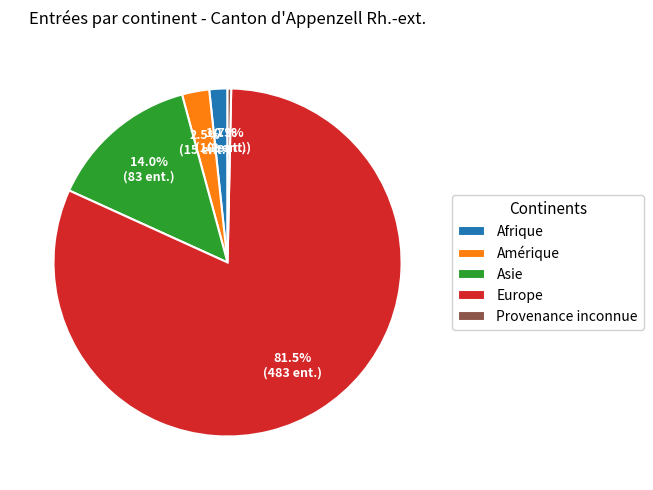

Rank the categories by value from highest to lowest.

Europe, Asie, Amérique, Afrique, Provenance inconnue